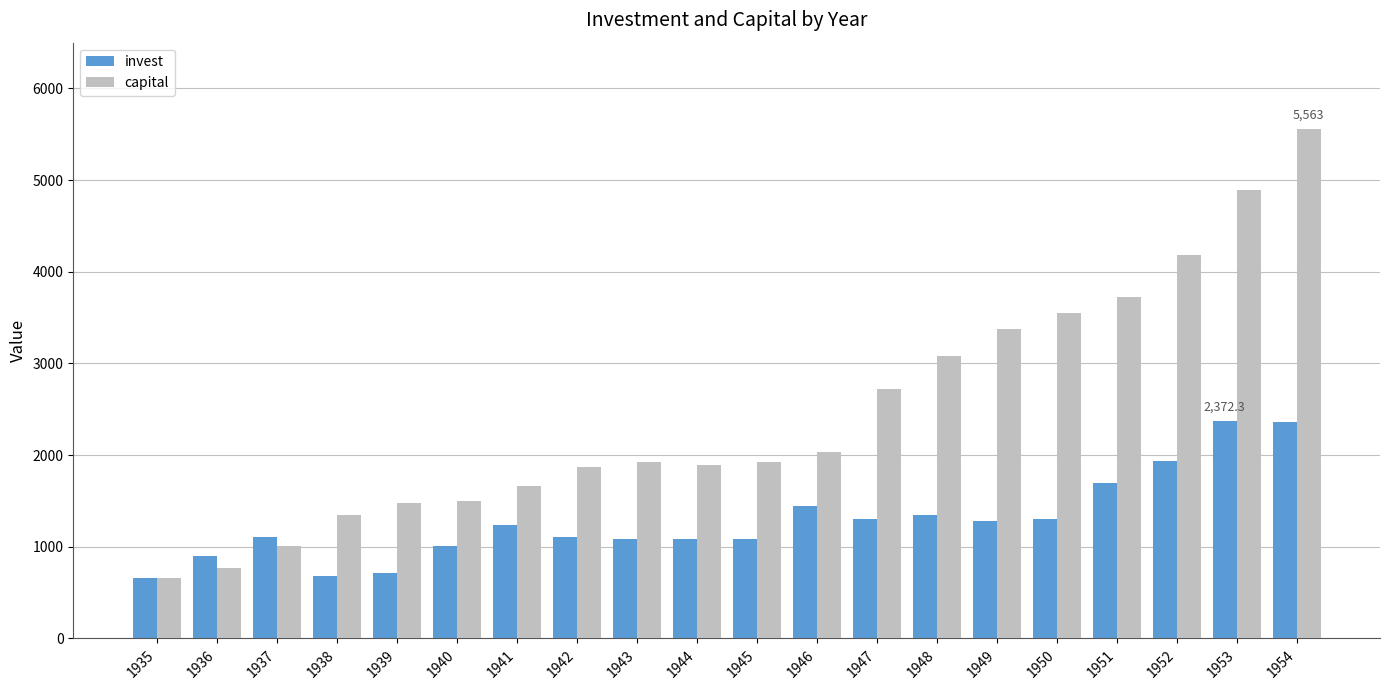

Where is capital nearest to the value 3110?

1948